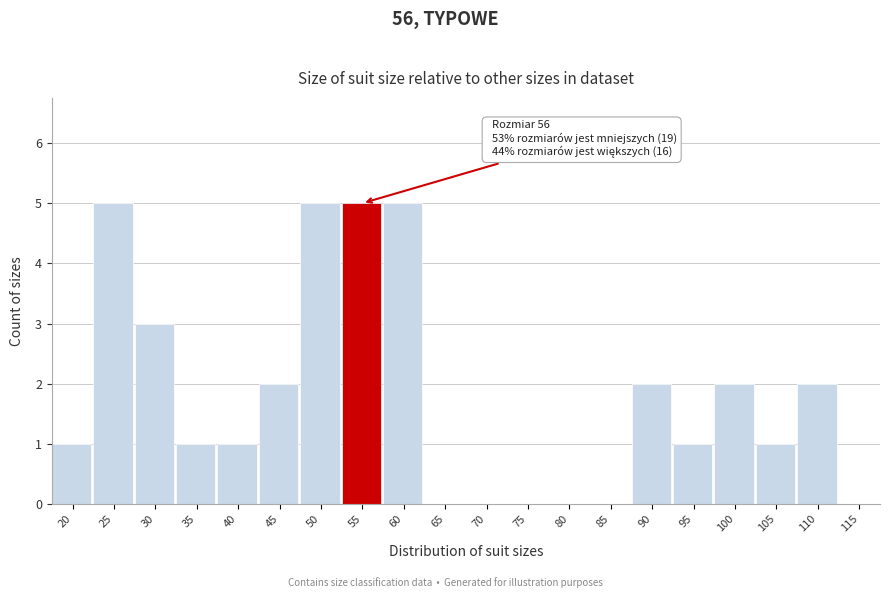

Reading right to left, what are all the values shown in this chart?

115=0	110=2	105=1	100=2	95=1	90=2	85=0	80=0	75=0	70=0	65=0	60=5	55=5	50=5	45=2	40=1	35=1	30=3	25=5	20=1